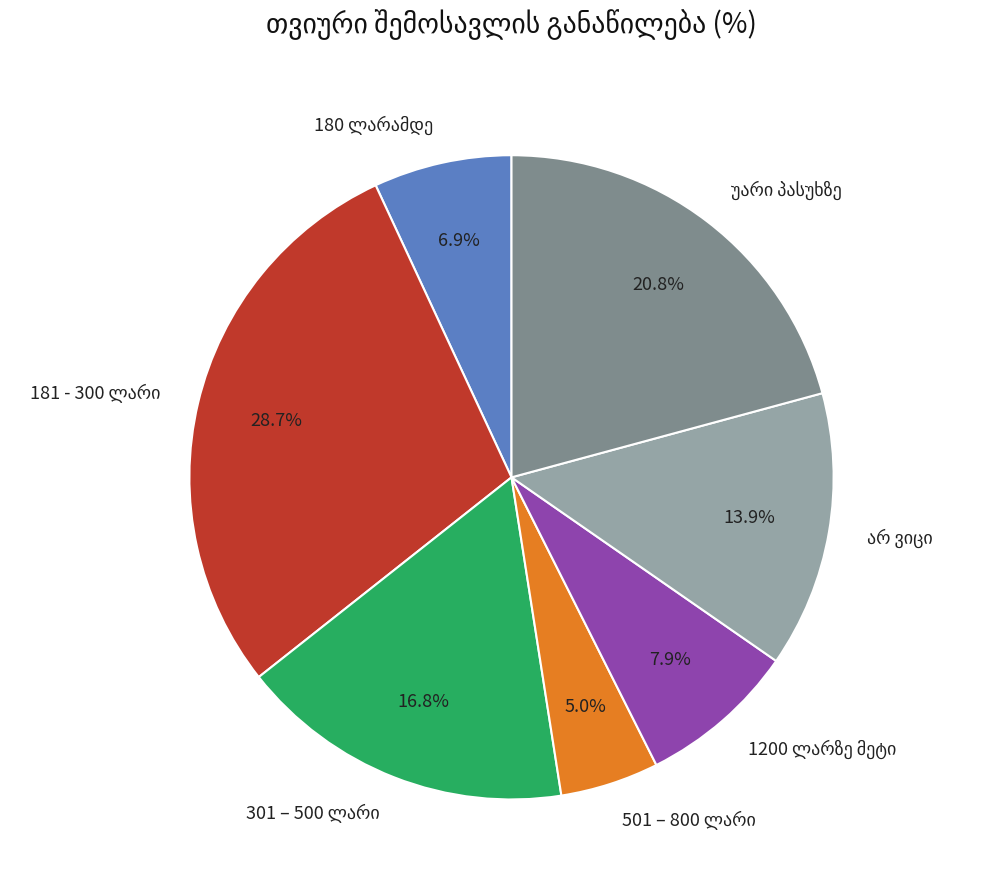

Is there a majority slice in this chart?

No